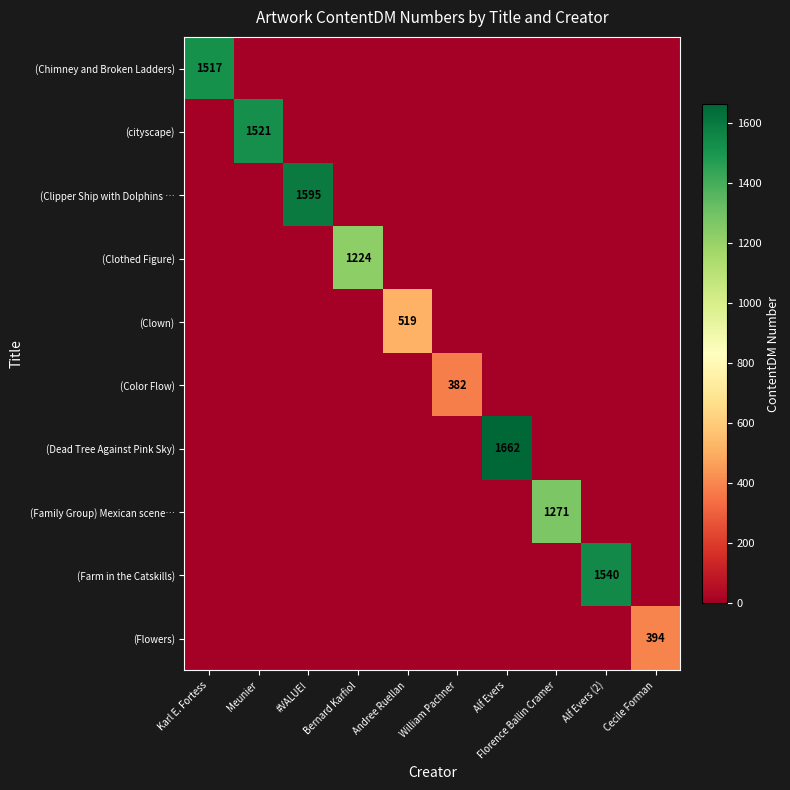

Which category has the highest value across all series?

Alf Evers